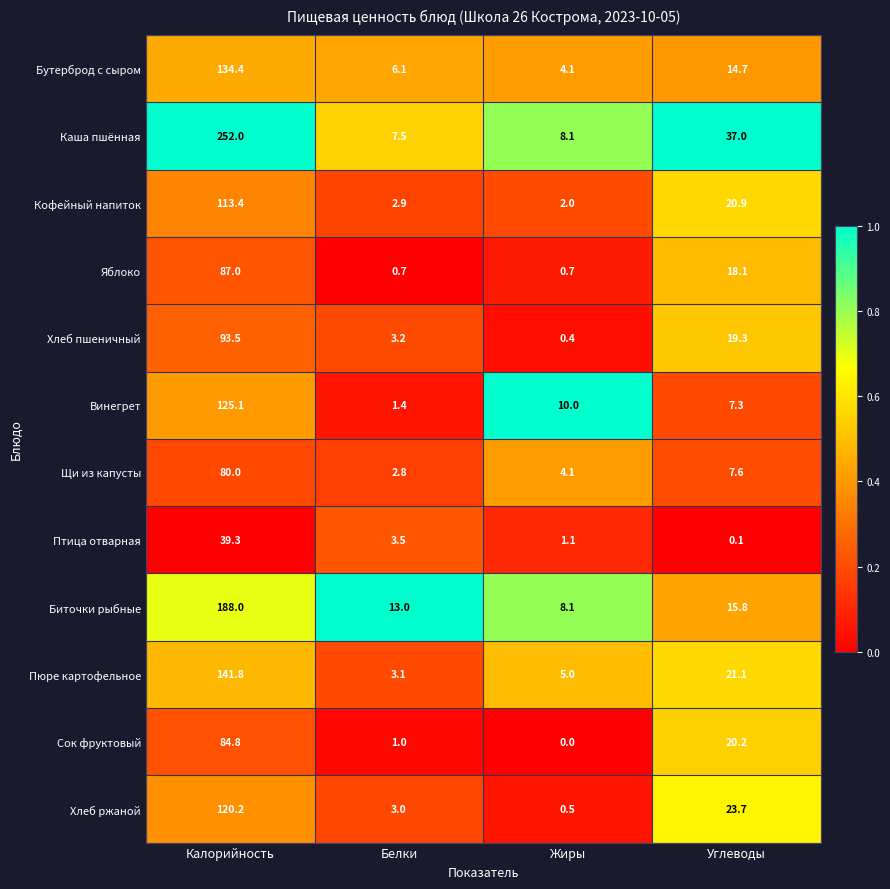

True or false: Яблоко has a value of 18.1 at Углеводы.

True